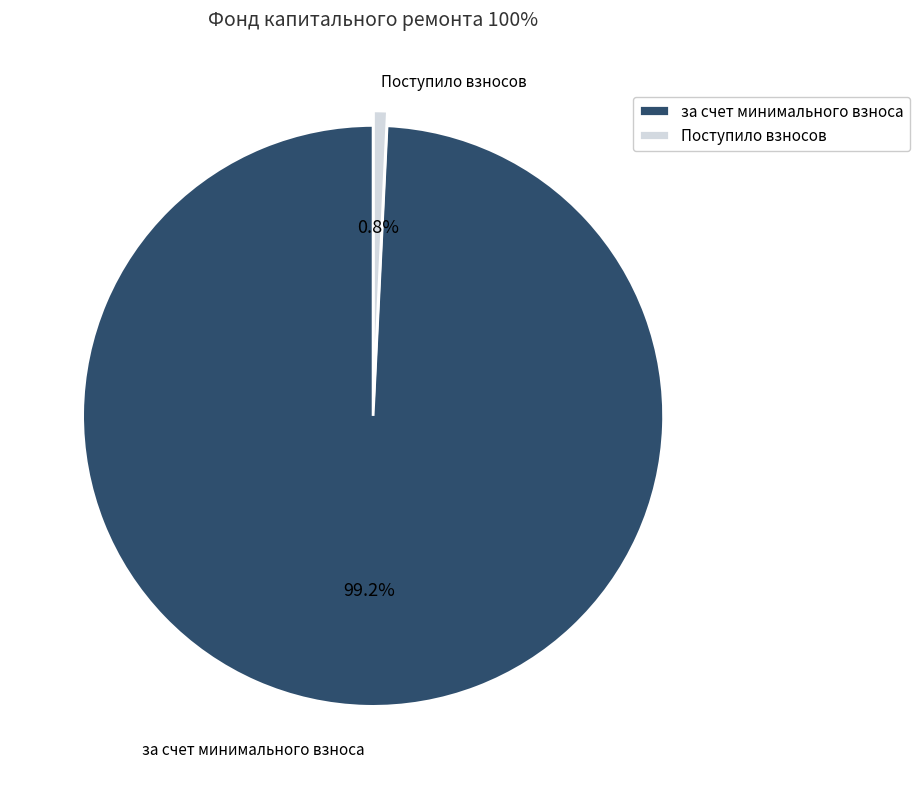

What percentage is the Поступило взносов slice, to the nearest percent?

1%